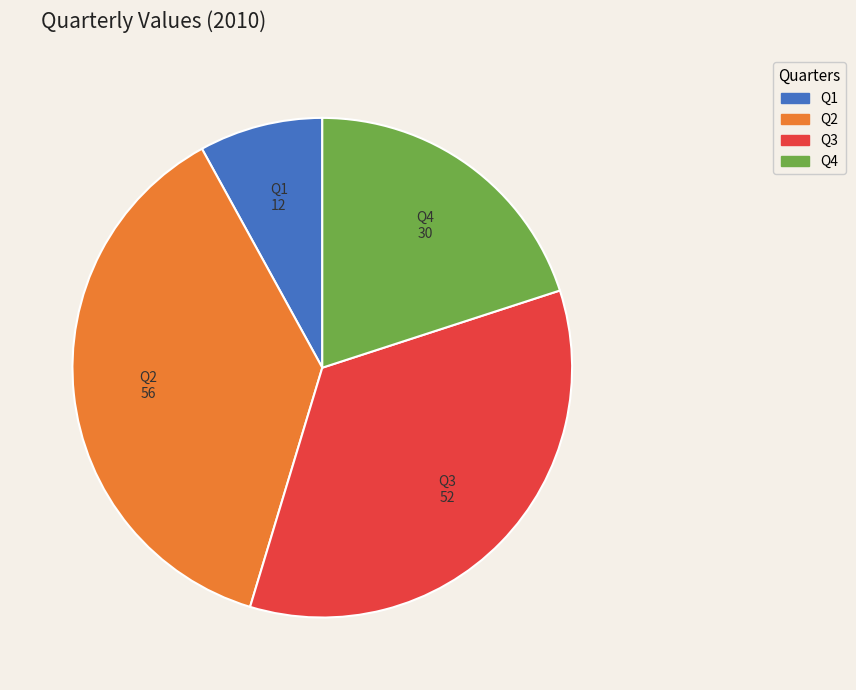

The Q2 slice represents 37% of the pie. True or false?

True